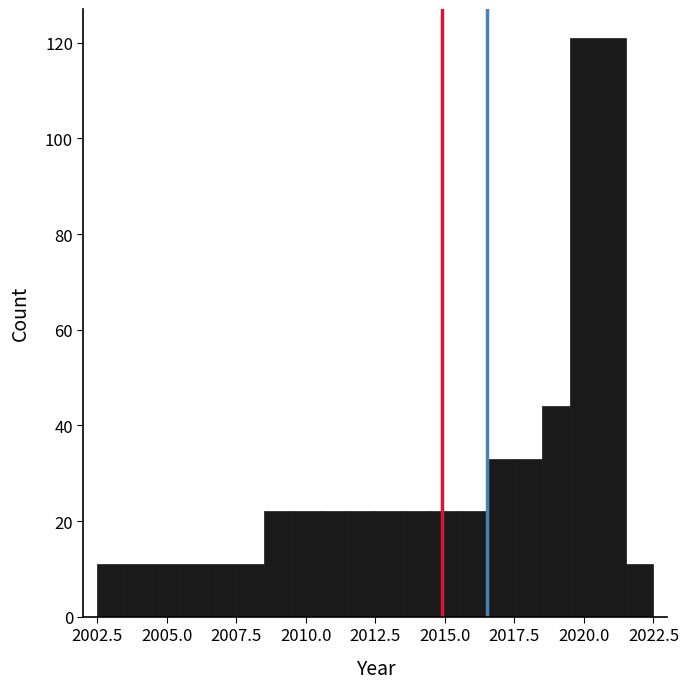

Around what value on the x-axis is the tallest bar? Give the approximate position of its centre, as read against the axis.

2020.5